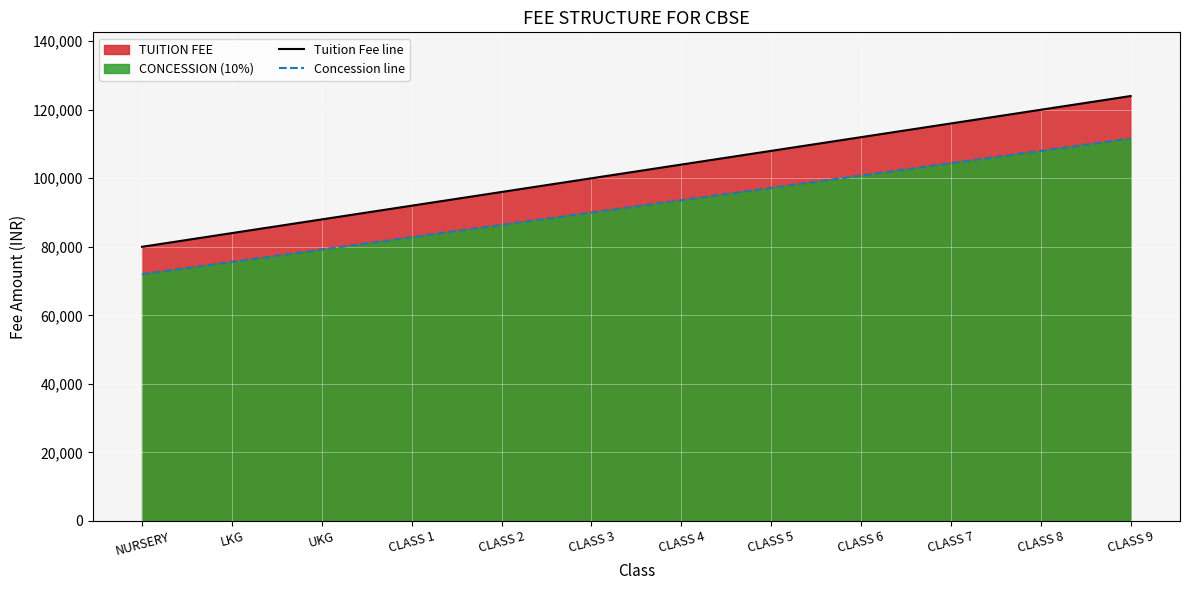

What is the difference between the maximum and second lowest values in the Tuition Fee line series?

40000